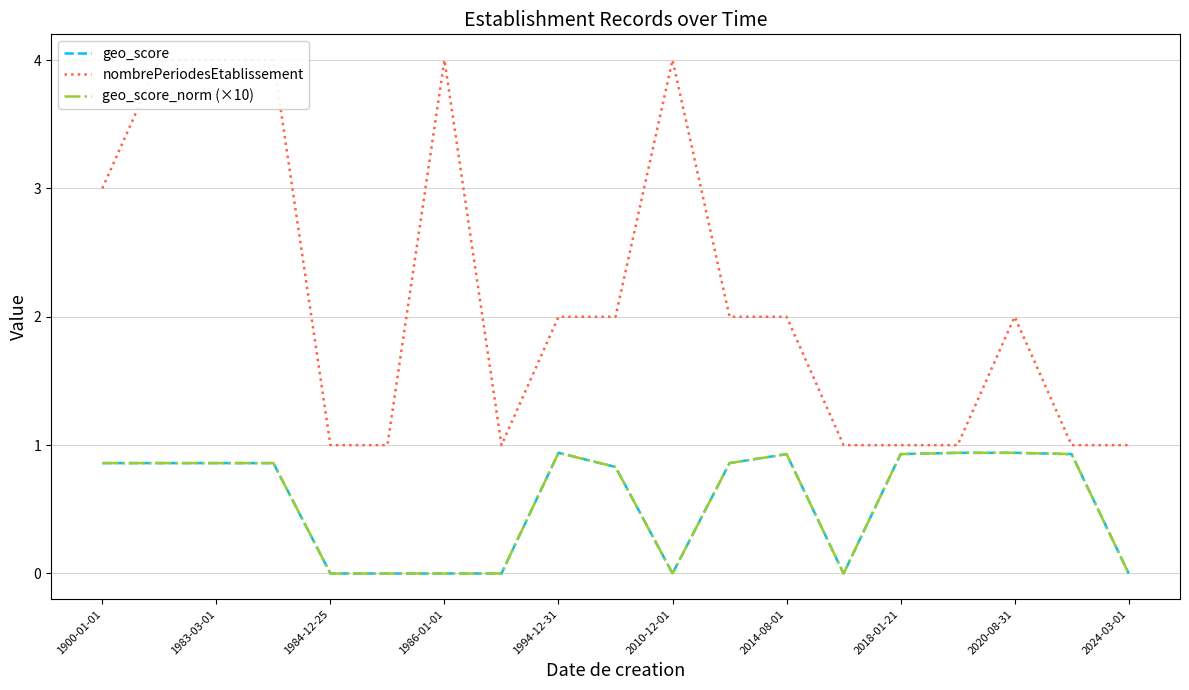

Which series has the largest total across all categories?

nombrePeriodesEtablissement